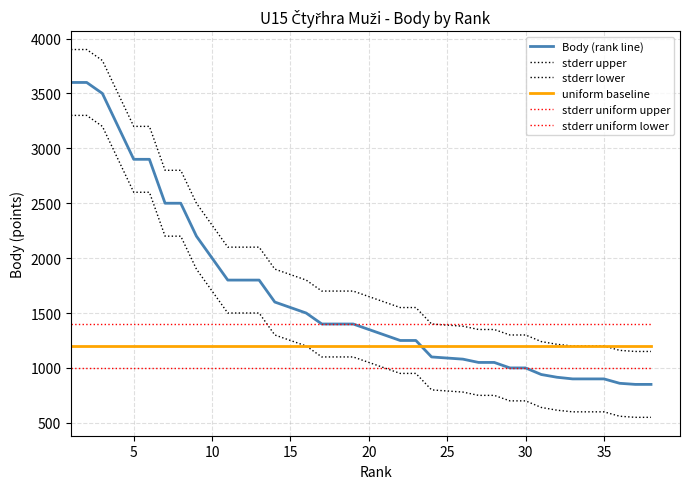

How many lines are shown in the chart?

6